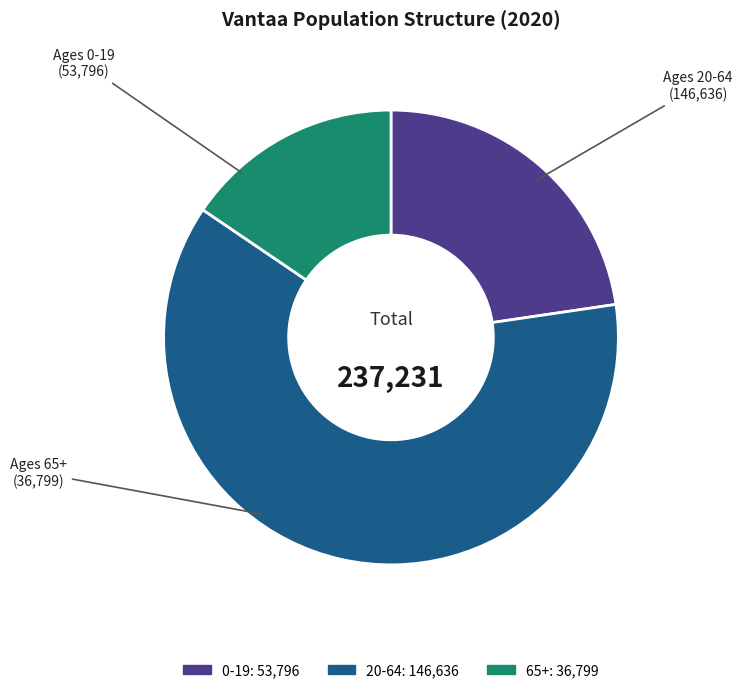

Is it true that 20-64 is 76% of the pie?

False